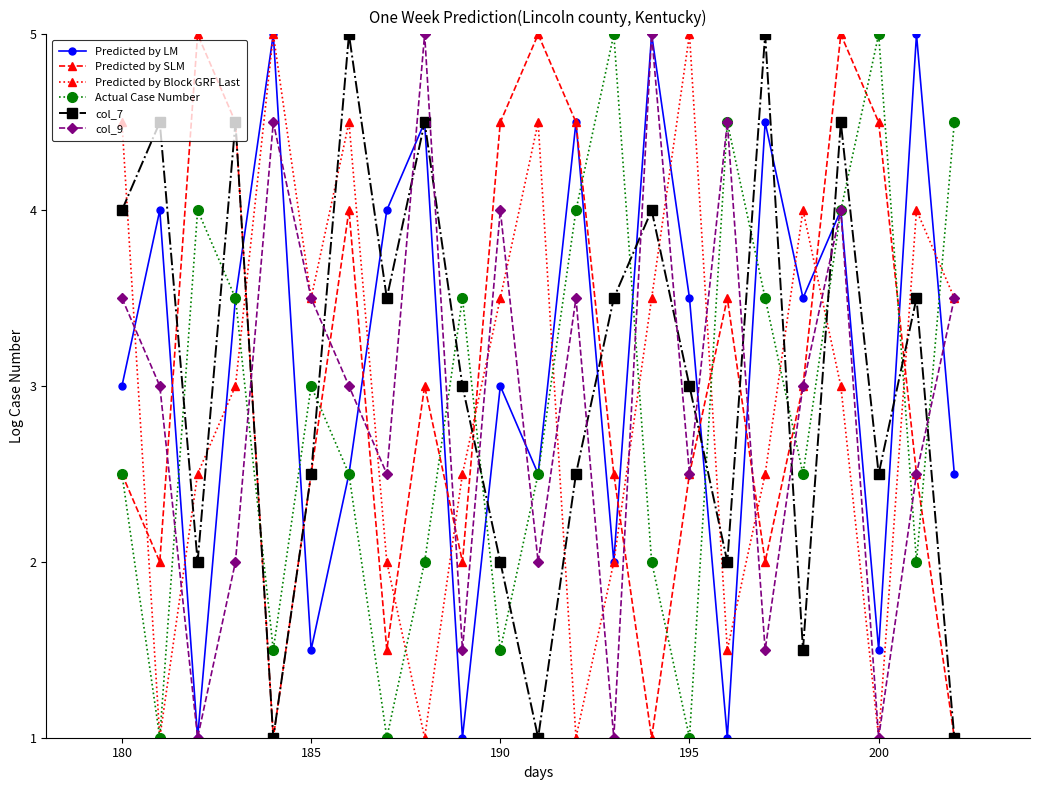

Count the number of data series in this chart.

6